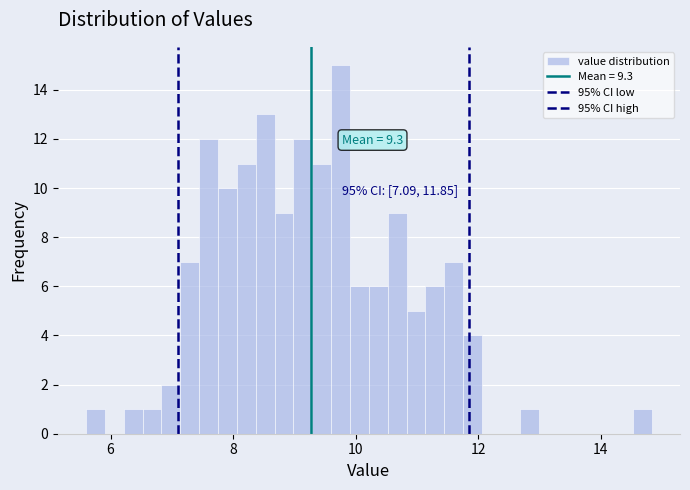

Around what value on the x-axis is the tallest bar? Give the approximate position of its centre, as read against the axis.

9.8